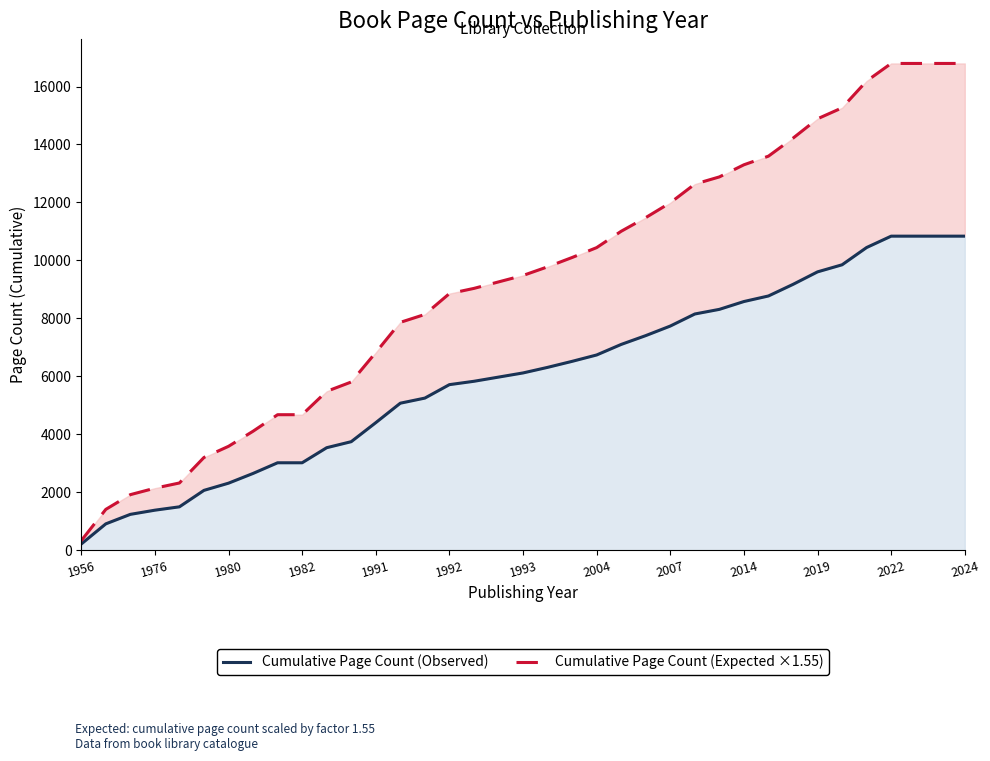

True or false: Cumulative Page Count (Expected ×1.55) and Cumulative Page Count (Observed) intersect in this chart.

False